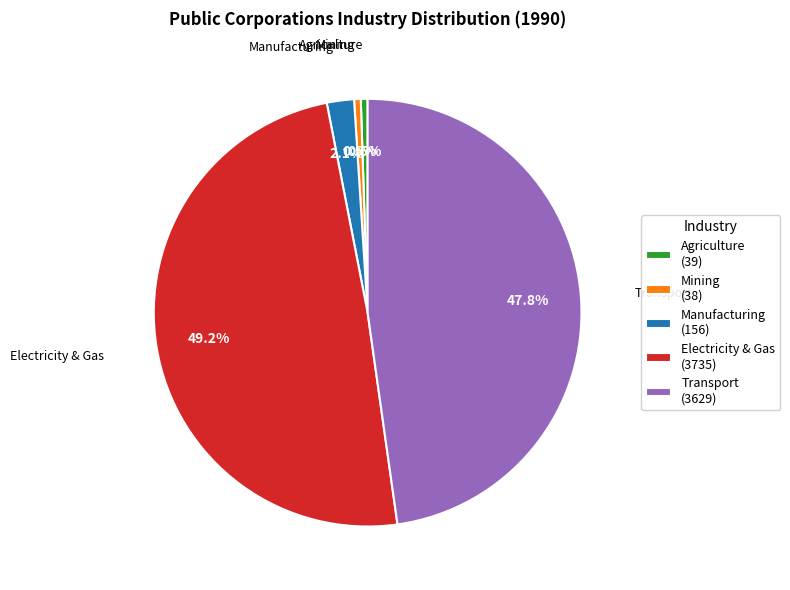

Is there a majority slice in this chart?

No